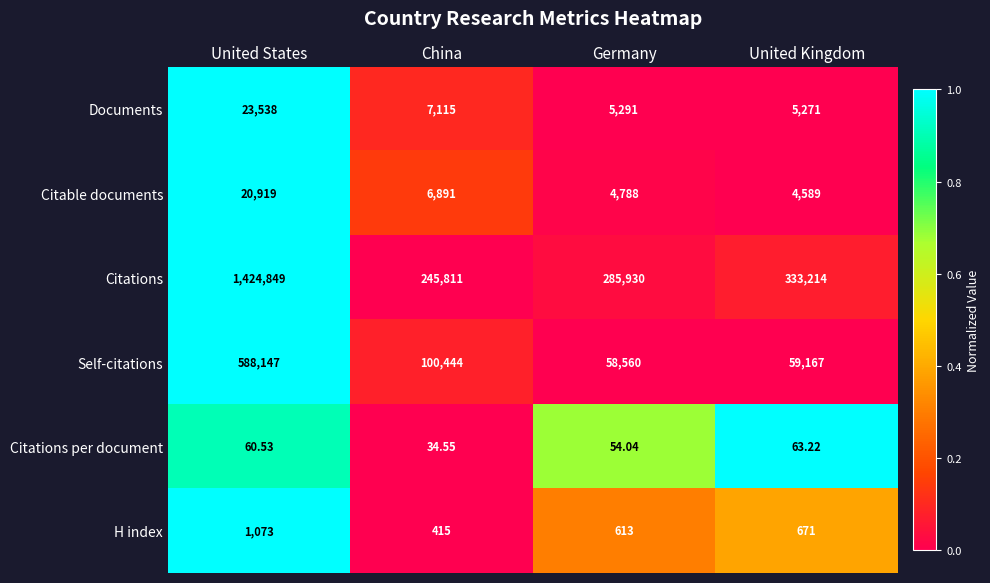

How many values in the Citable documents series are below 6891?

2